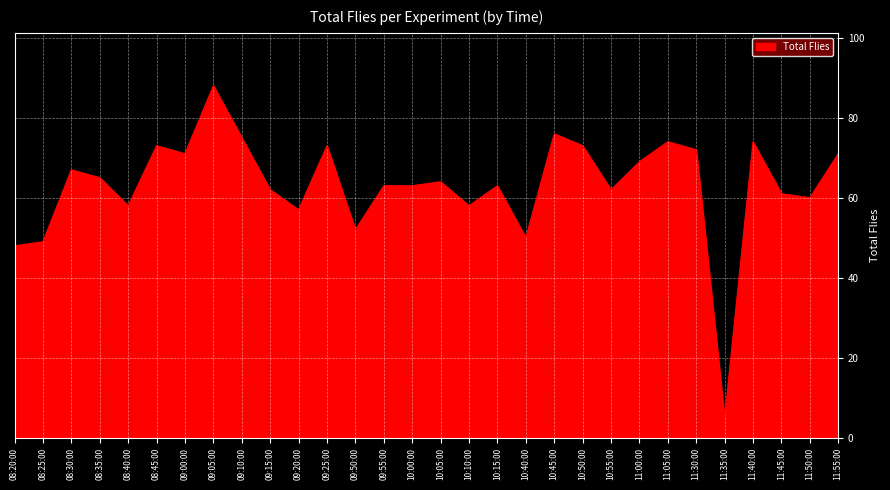

Reading left to right, extract all data points from this chart.

48	49	67	65	58	73	71	88	75	62	57	73	52	63	63	64	58	63	50	76	73	62	69	74	72	5	74	61	60	71